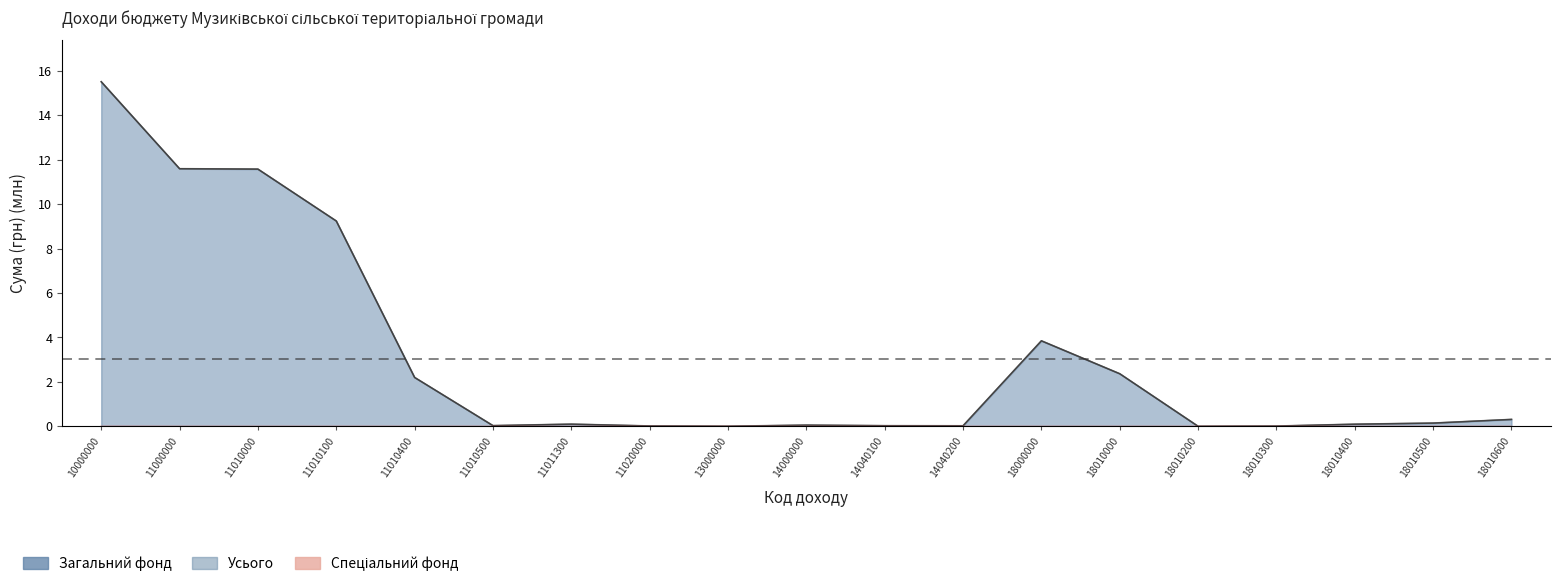

At how many categories does at least one series exceed 12?

1